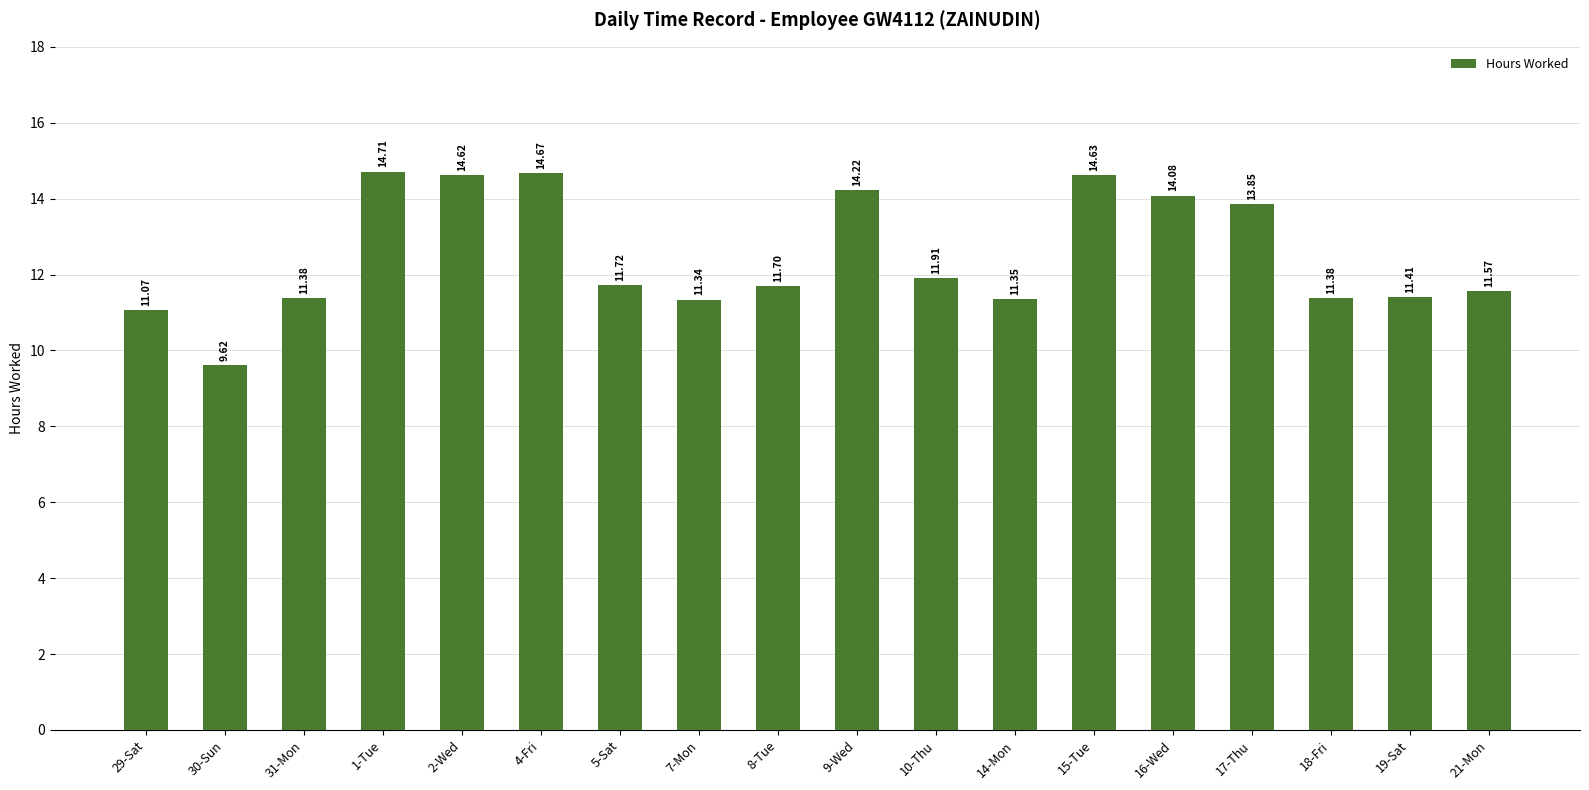

What is the label of the 1st bar from the right?

21-Mon